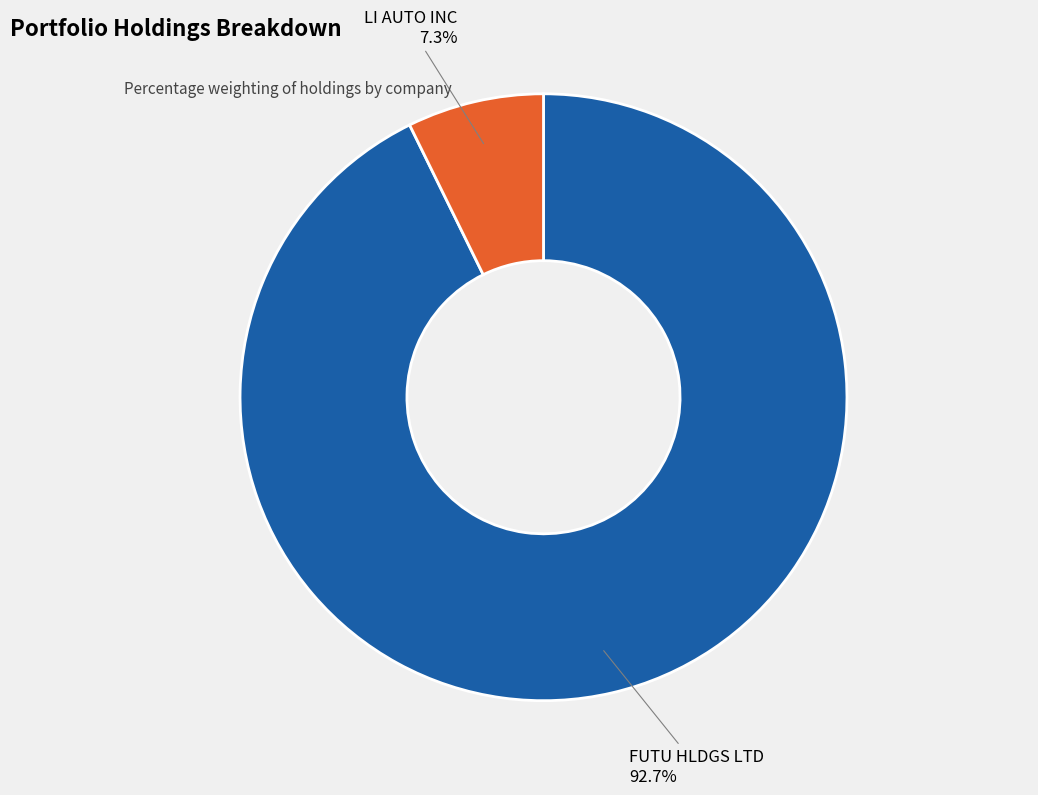

Does any single category account for the majority?

Yes